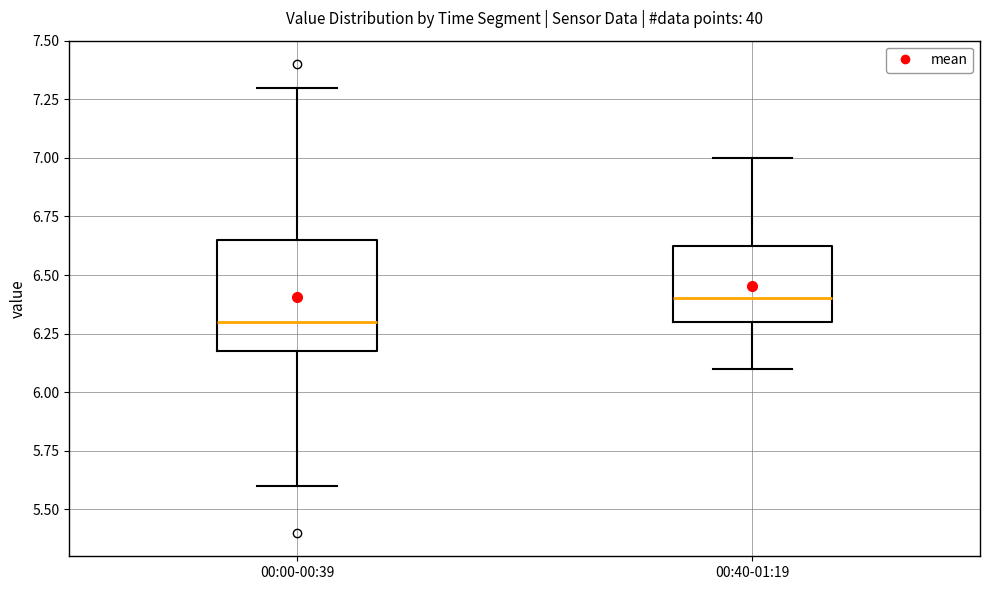

Reading left to right, read every box against the y-axis: the position of its median line, the range the box covers, and the ends of its whiskers. The values are not printed on the chart, so give them approximately, as read against the axis.

00:00-00:39: median 6.30, box 6.20 to 6.65, whiskers 5.60 to 7.30
00:40-01:19: median 6.40, box 6.30 to 6.65, whiskers 6.10 to 7.00